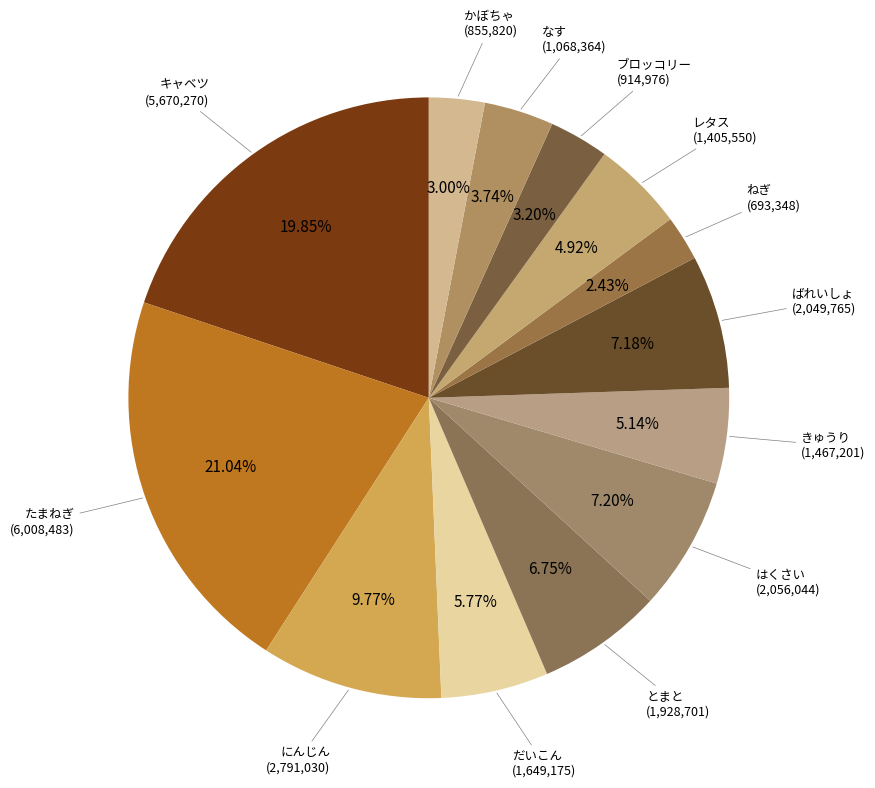

Which category has the smallest portion of the pie?

ねぎ